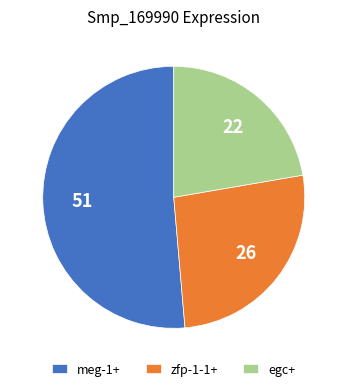

Rank the categories by value from highest to lowest.

meg-1+, zfp-1-1+, egc+